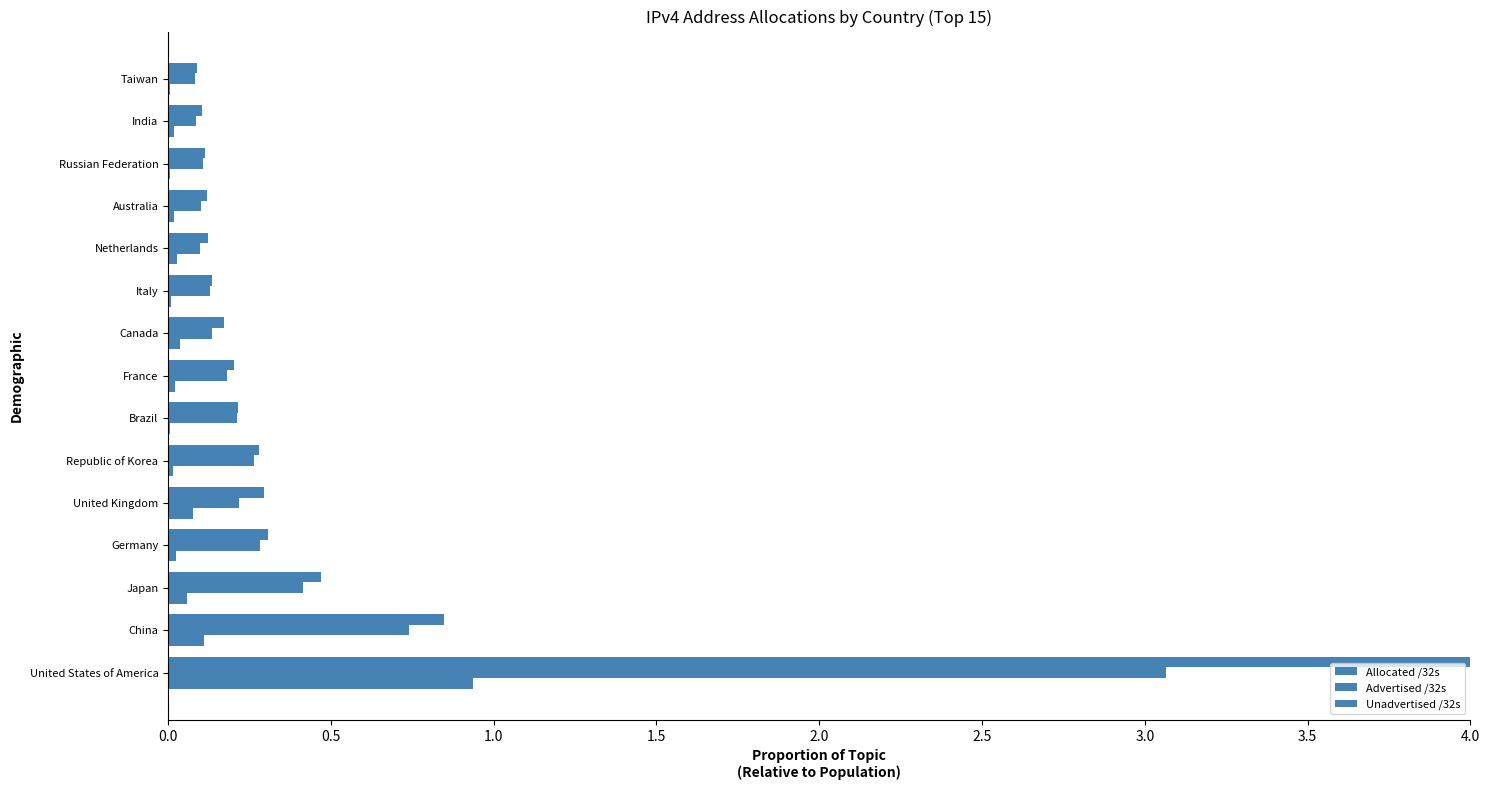

Reading right to left, extract all data points from this chart.

Allocated /32s: 0.1	0.1	0.1	0.1	0.1	0.1	0.2	0.2	0.2	0.3	0.3	0.3	0.5	0.8	4.0
Advertised /32s: 0.1	0.1	0.1	0.1	0.1	0.1	0.1	0.2	0.2	0.3	0.2	0.3	0.4	0.7	3.1
Unadvertised /32s: 0.0	0.0	0.0	0.0	0.0	0.0	0.0	0.0	0.0	0.0	0.1	0.0	0.1	0.1	0.9